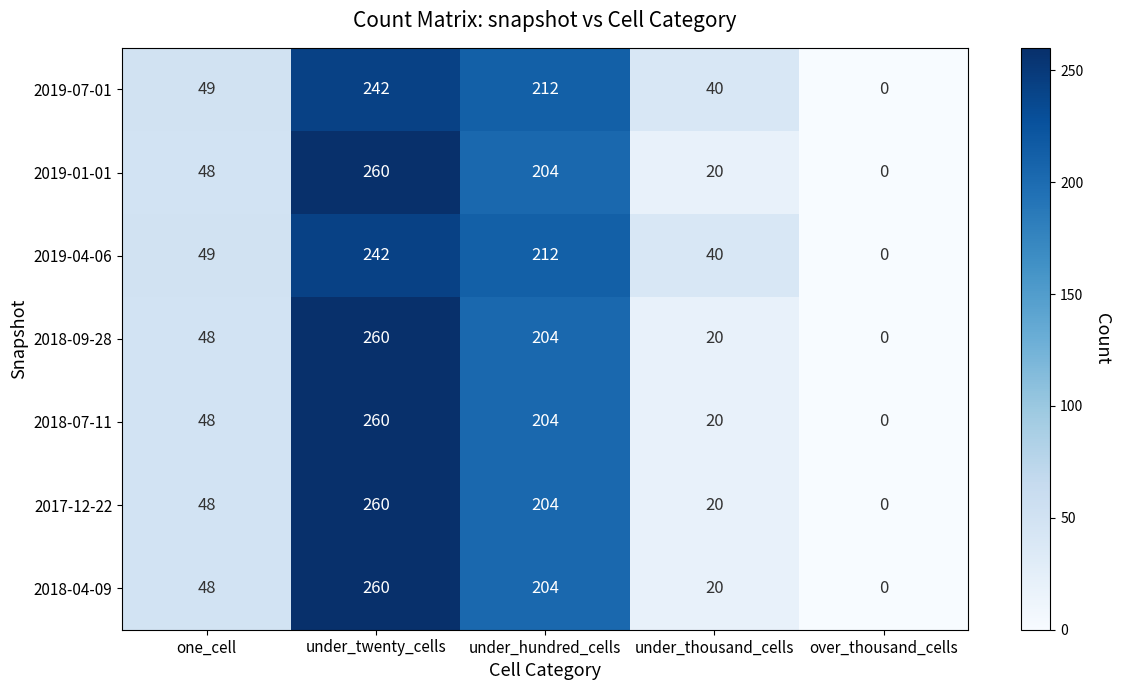

At which category does the chart reach its peak across all series?

under_twenty_cells